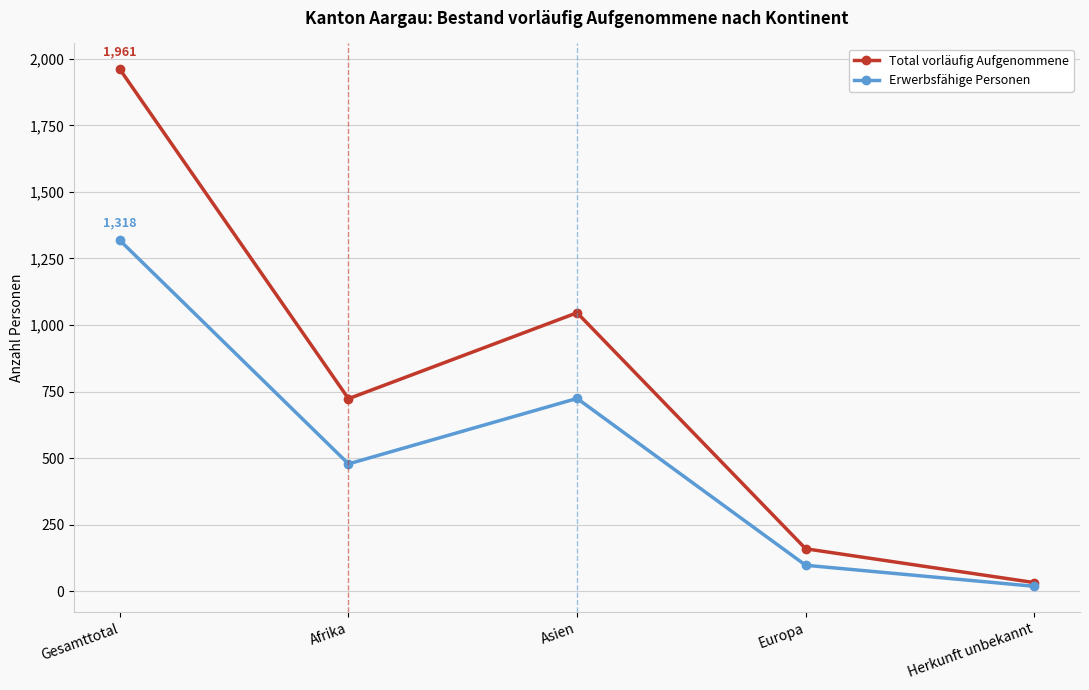

Reading right to left, transcribe all the data shown in this chart.

Total vorläufig Aufgenommene: Herkunft unbekannt=32	Europa=159	Asien=1046	Afrika=723	Gesamttotal=1961
Erwerbsfähige Personen: Herkunft unbekannt=18	Europa=97	Asien=724	Afrika=478	Gesamttotal=1318